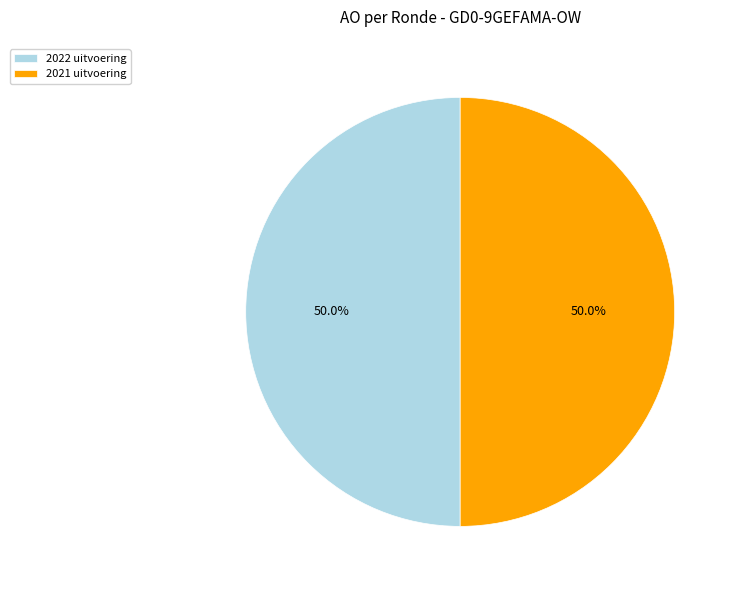

Combined, do 2022 uitvoering and 2021 uitvoering account for over 50%?

Yes